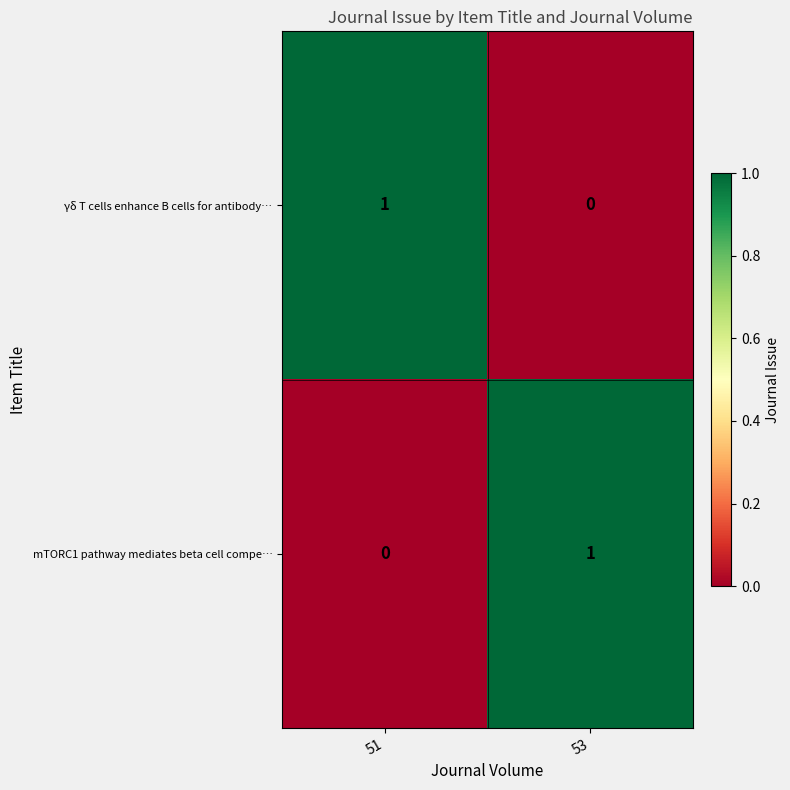

Rank the series at 53 from highest to lowest value.

mTORC1 pathway mediates beta cell compe…, γδ Τ cells enhance B cells for antibody…